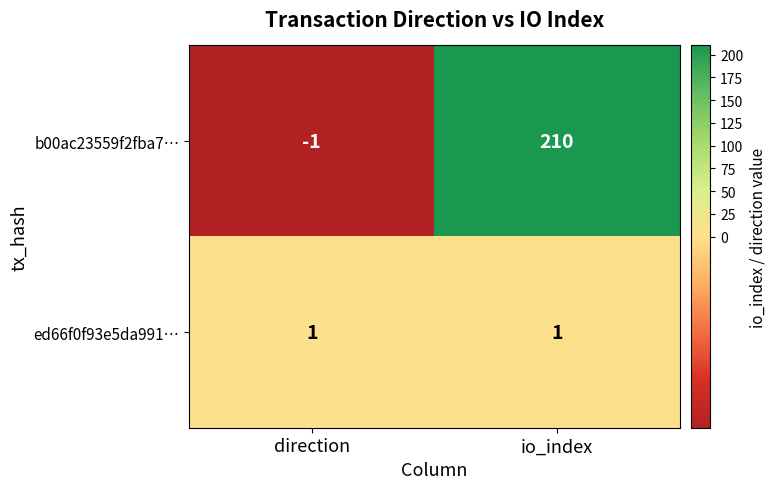

Reading left to right, transcribe all the data shown in this chart.

b00ac23559f2fba7…: direction=-1	io_index=210
ed66f0f93e5da991…: direction=1	io_index=1